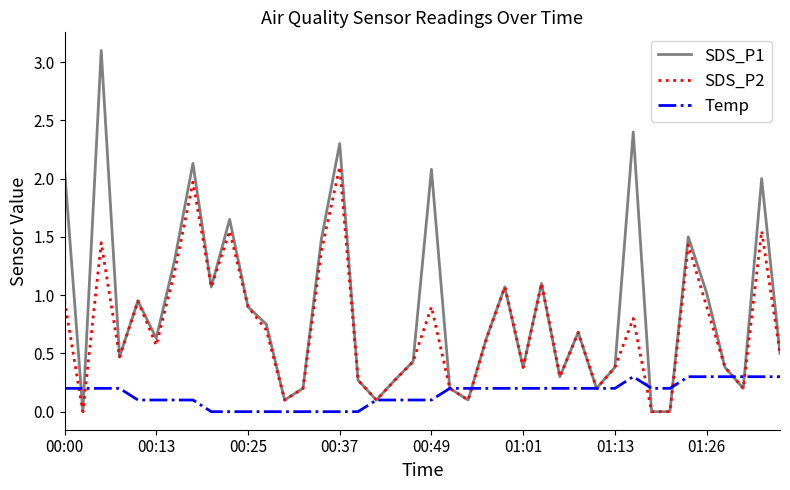

Which series has the largest range (max minus min)?

SDS_P1